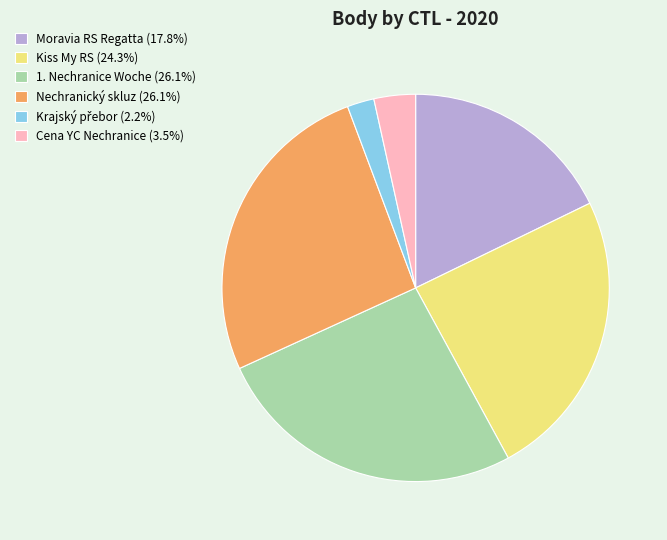

Is there any slice that represents more than half of the pie?

No